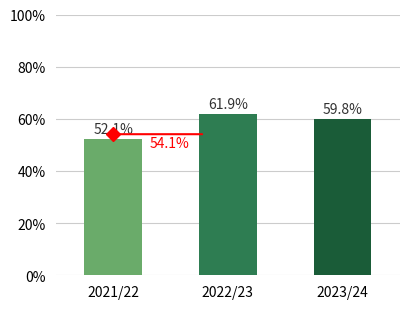

Reading left to right, transcribe all the data shown in this chart.

52.1	61.9	59.8